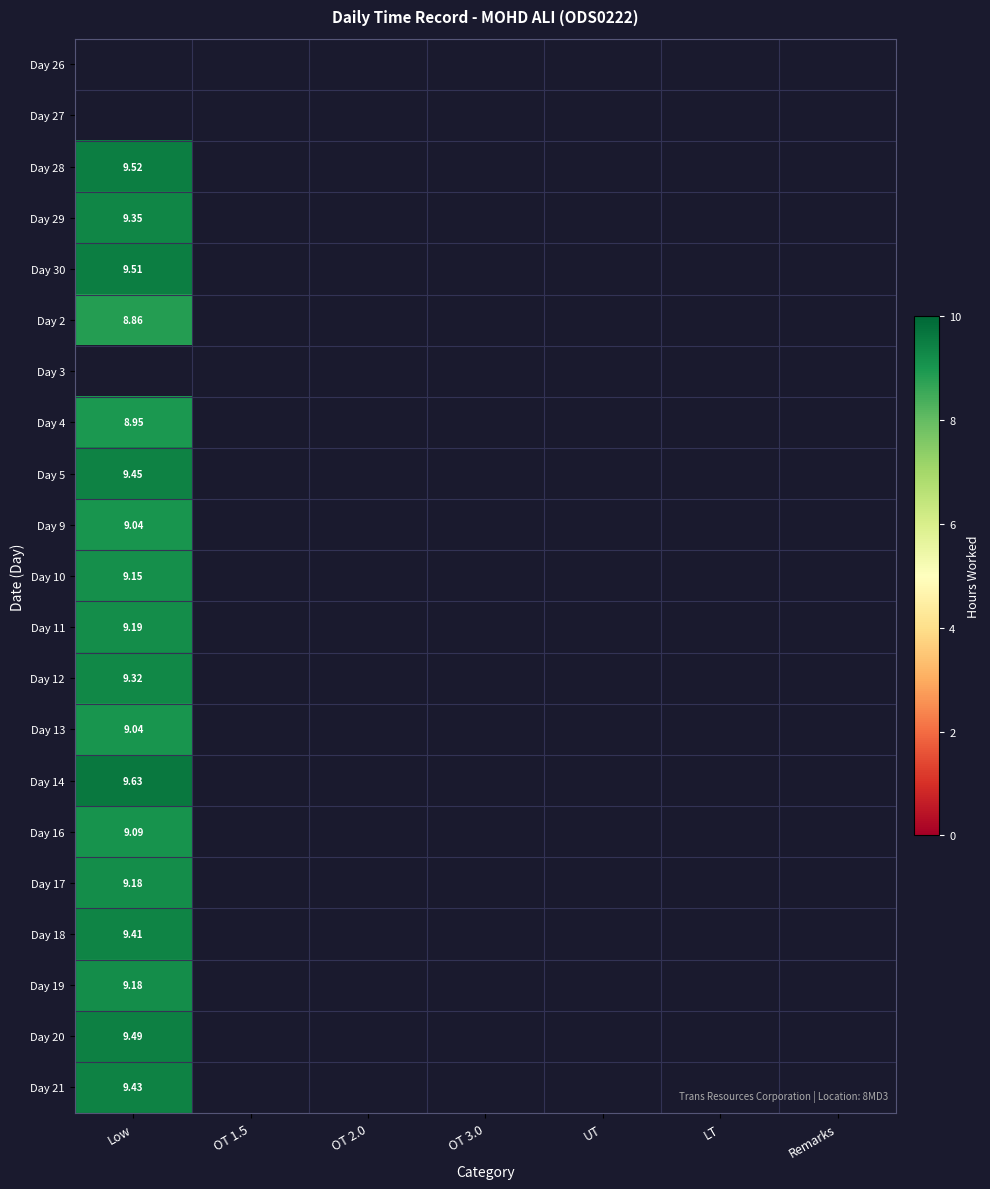

The Day 13 series shows 0.0 at UT. True or false?

True